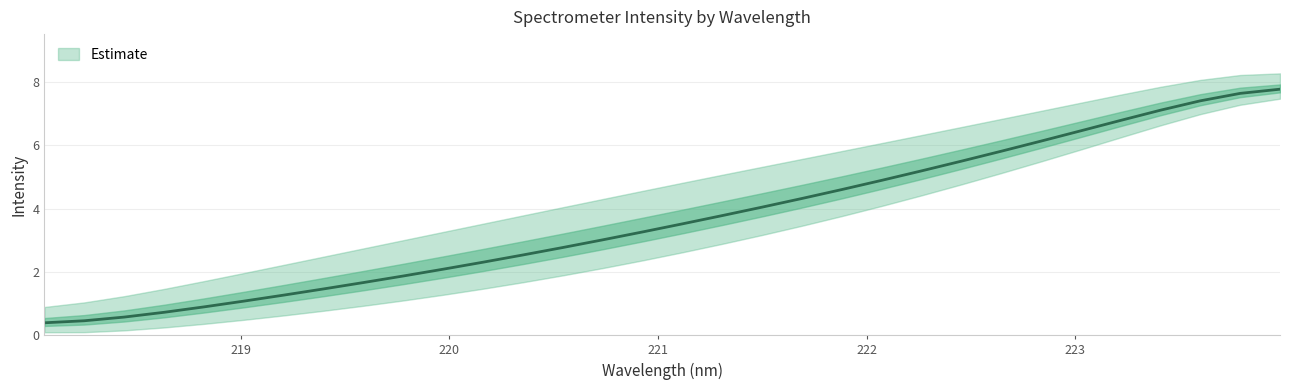

What is the minimum value shown in the chart?

0.4